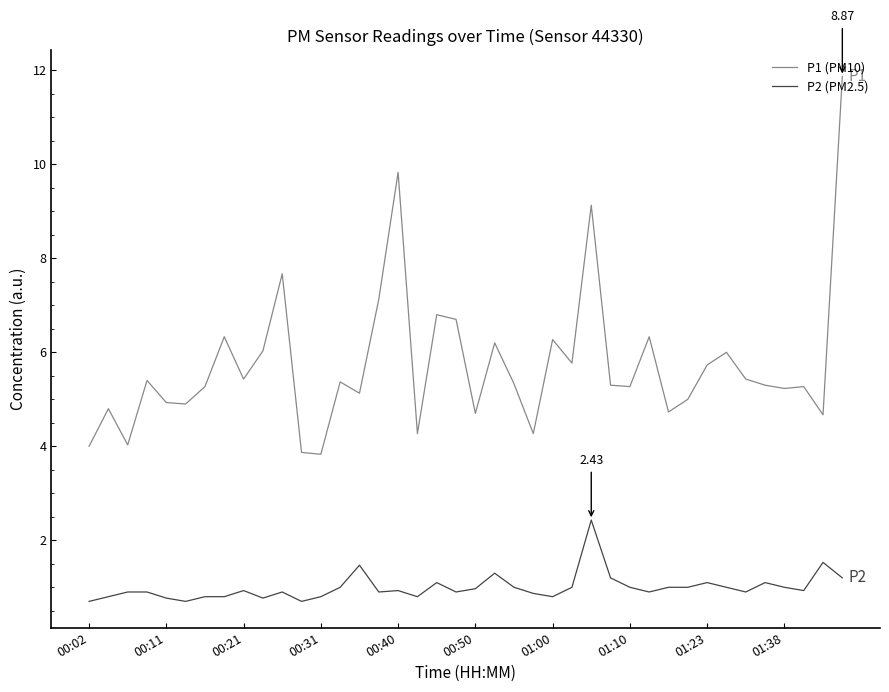

How many lines are shown in the chart?

2